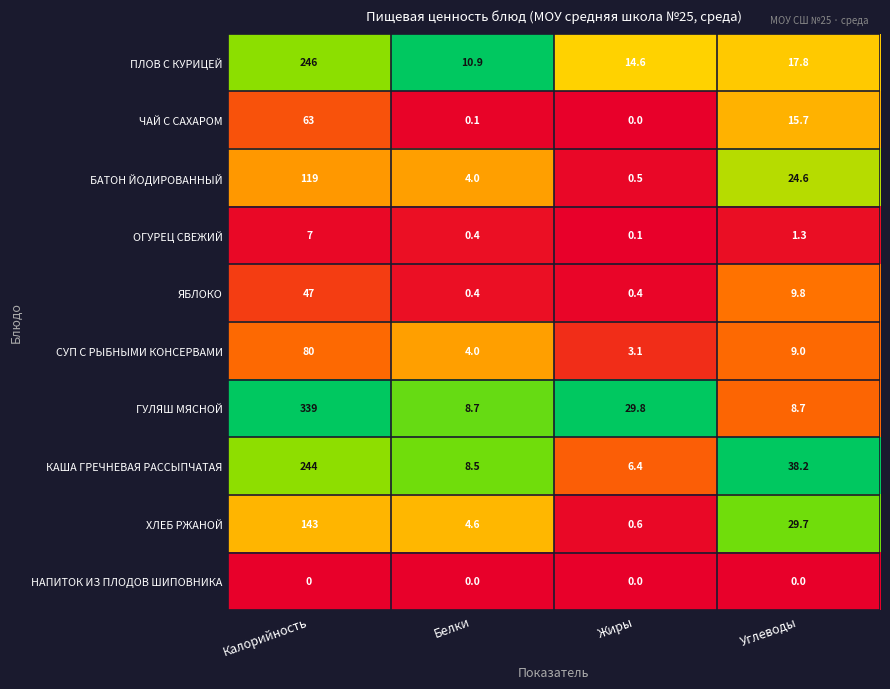

Which label corresponds to the largest value in the chart?

Калорийность